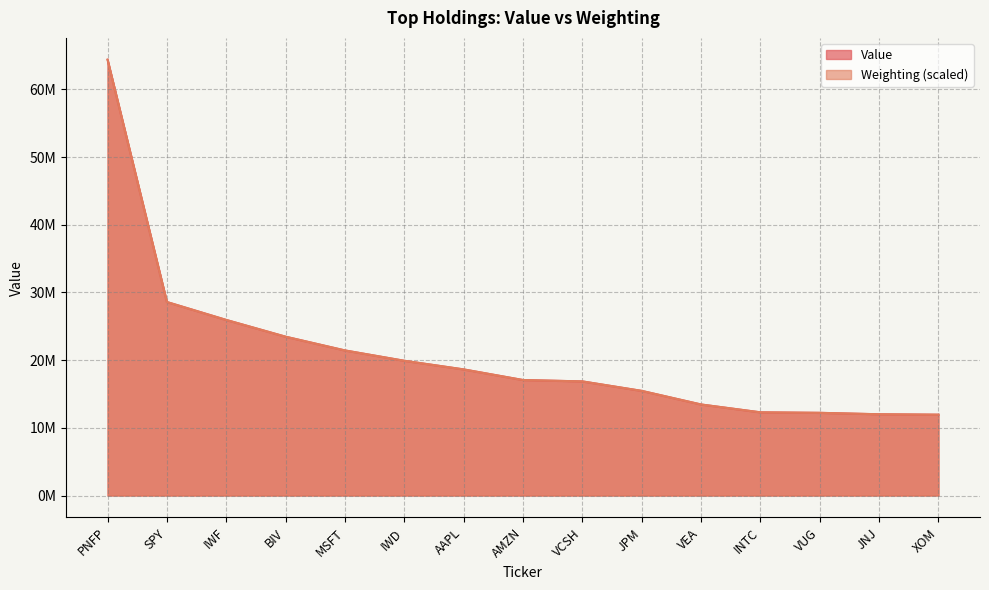

What is the label of the 3rd point from the left?

IWF